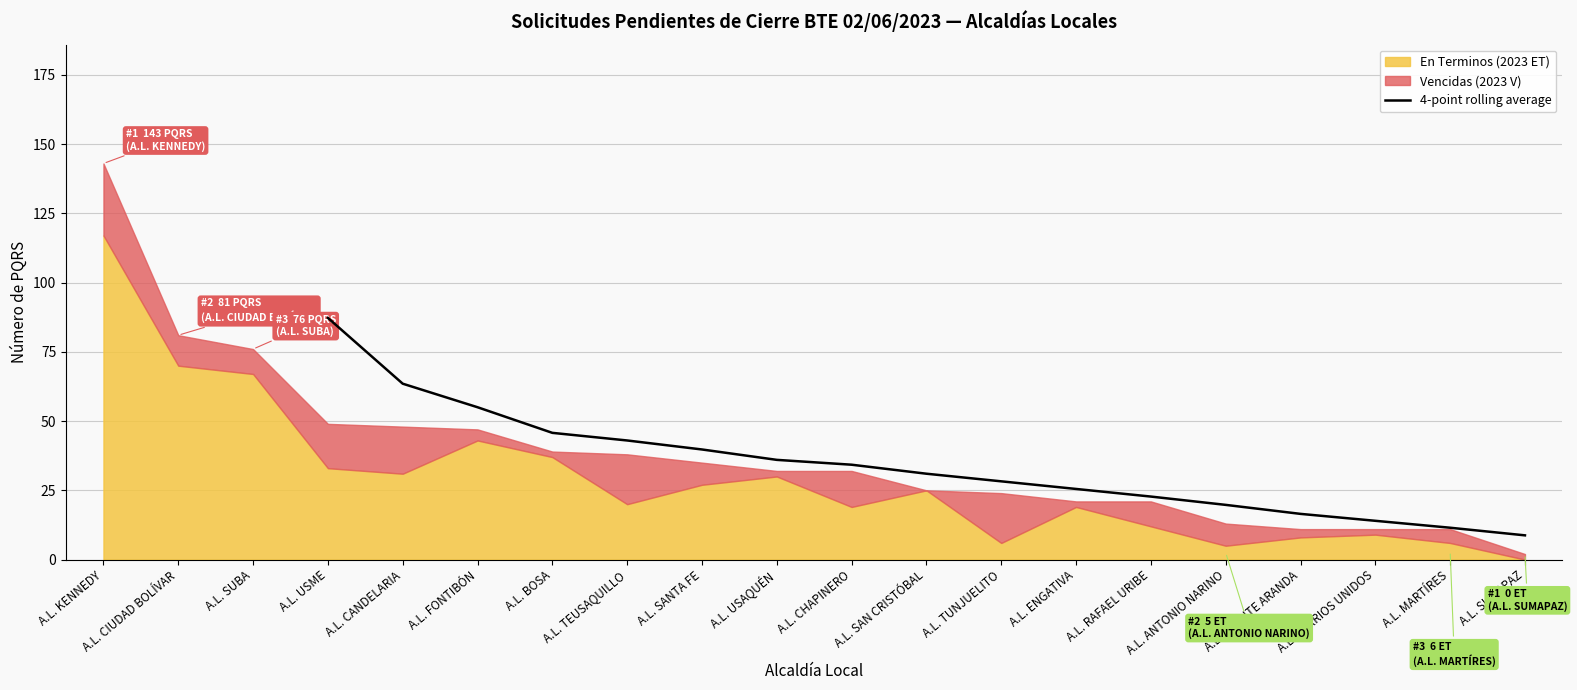

The value at A.L. RAFAEL URIBE is 22.8. True or false?

True